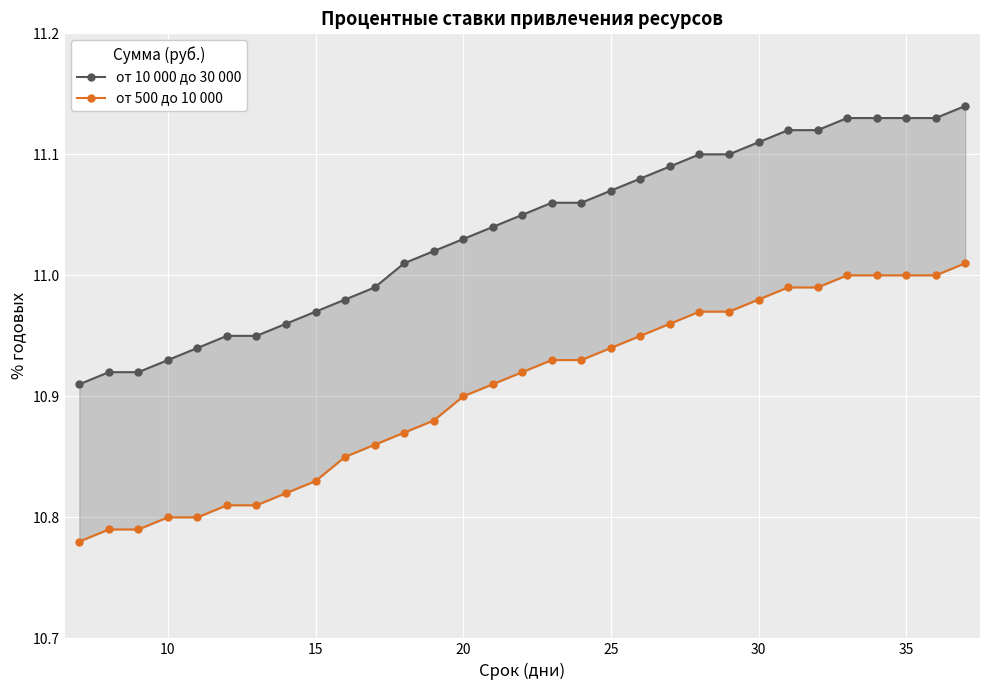

Reading left to right, what are all the values shown in this chart?

от 10 000 до 30 000: 10.9	10.9	10.9	10.9	10.9	10.9	10.9	11.0	11.0	11.0	11.0	11.0	11.0	11.0	11.0	11.1	11.1	11.1	11.1	11.1	11.1	11.1	11.1	11.1	11.1	11.1	11.1	11.1	11.1	11.1	11.1
от 500 до 10 000: 10.8	10.8	10.8	10.8	10.8	10.8	10.8	10.8	10.8	10.8	10.9	10.9	10.9	10.9	10.9	10.9	10.9	10.9	10.9	10.9	11.0	11.0	11.0	11.0	11.0	11.0	11.0	11.0	11.0	11.0	11.0